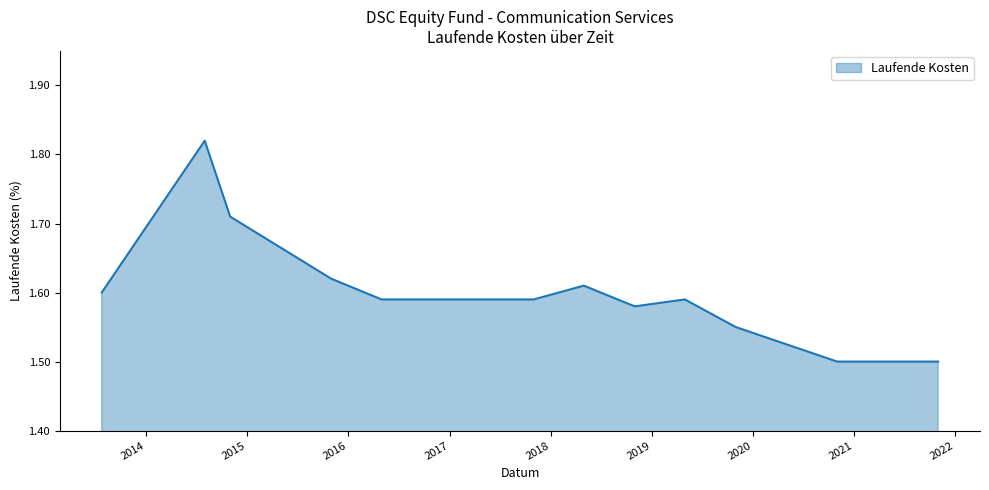

What is the smallest value displayed?

1.5